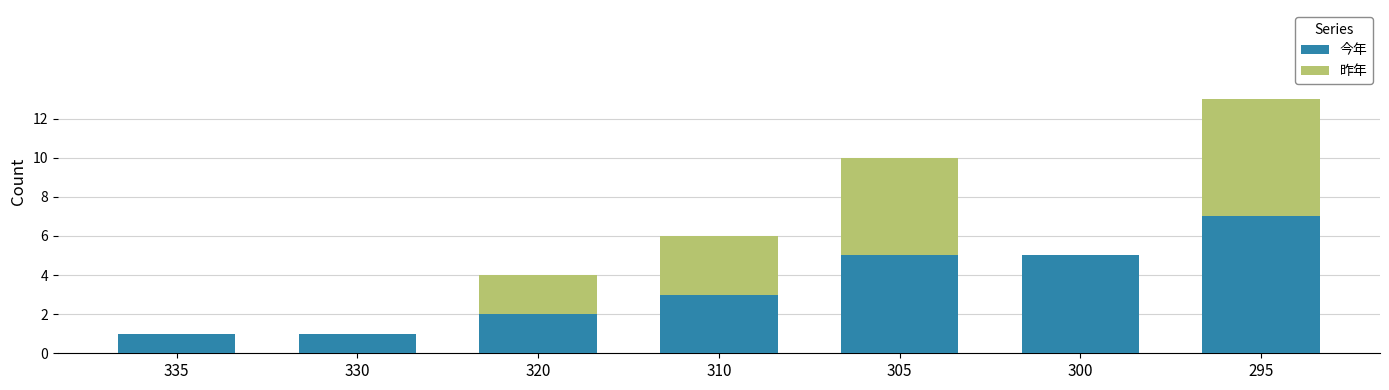

Reading left to right, what are the values for 今年?

335=1	330=1	320=2	310=3	305=5	300=5	295=7